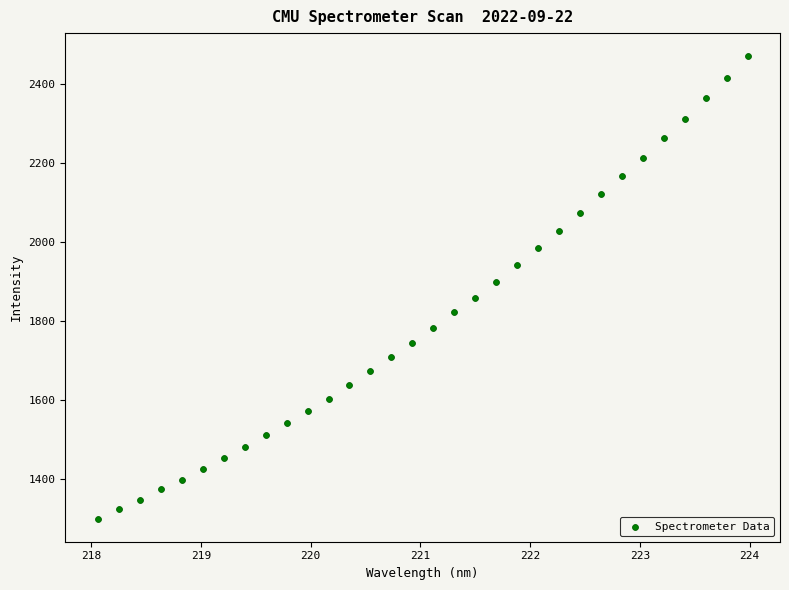

What is the range of Y values (max minus min)?

1170.0